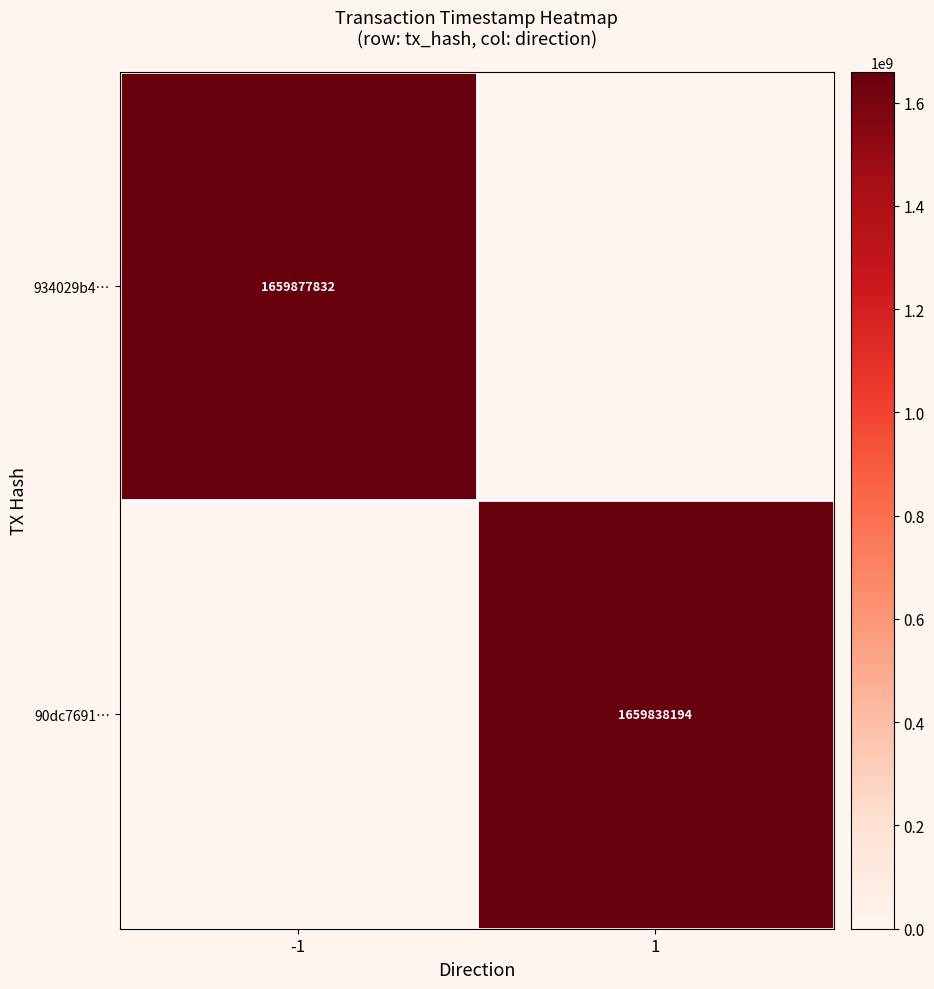

How many data points does each series have?

2